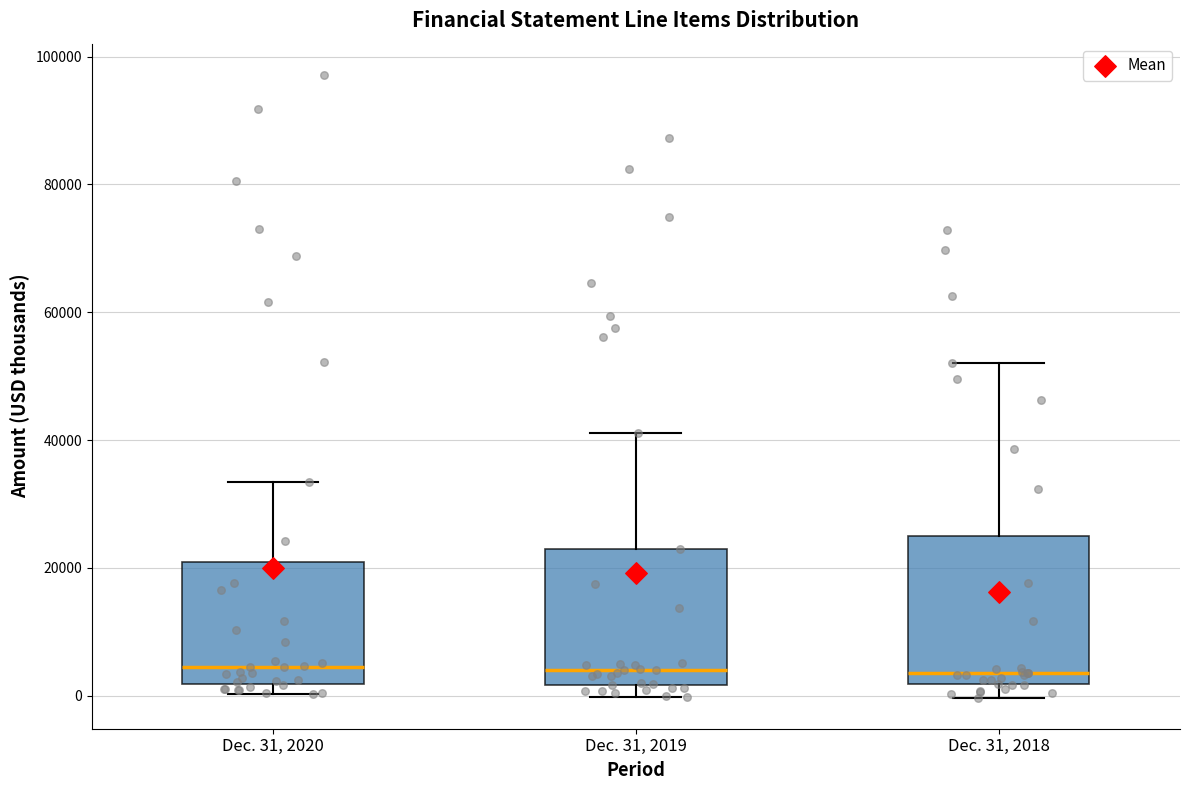

Reading left to right, read every box against the y-axis: the position of its median line, the range the box covers, and the ends of its whiskers. The values are not printed on the chart, so give them approximately, as read against the axis.

Dec. 31, 2020: median 4000, box 2000 to 20000, whiskers 0 to 34000
Dec. 31, 2019: median 4000, box 2000 to 22000, whiskers 0 to 42000
Dec. 31, 2018: median 4000, box 2000 to 26000, whiskers 0 to 52000